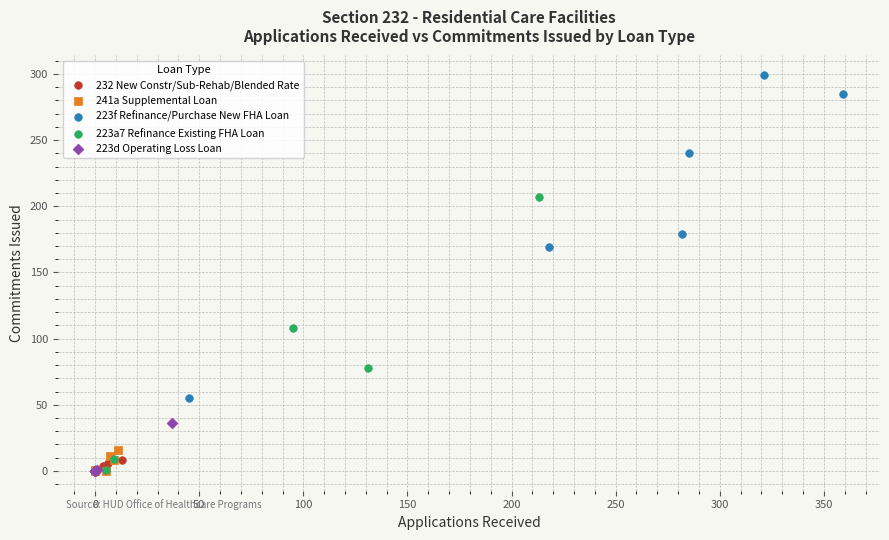

Which series reaches the maximum Y coordinate?

223f Refinance/Purchase New FHA Loan